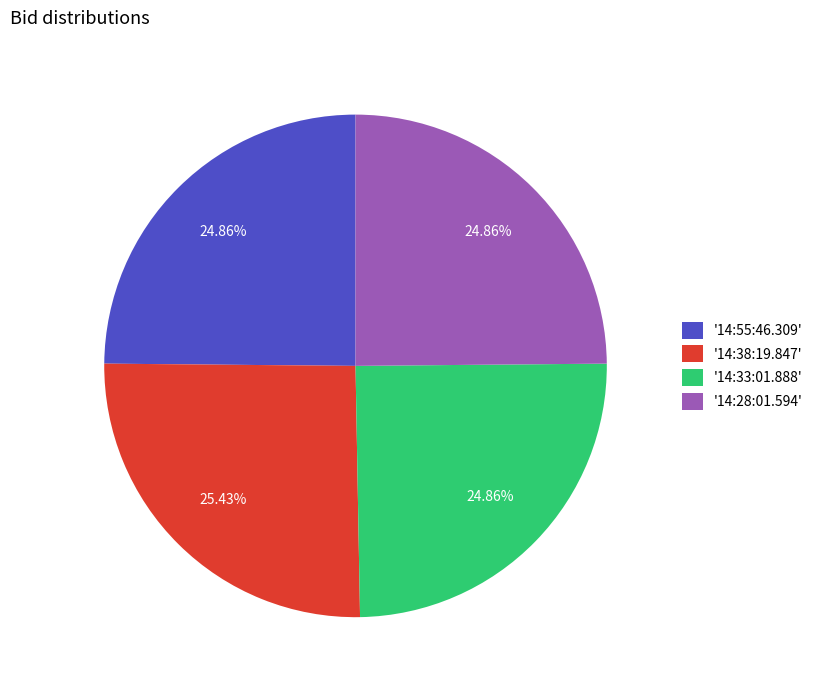

Which category has the biggest portion of the pie?

'14:38:19.847'